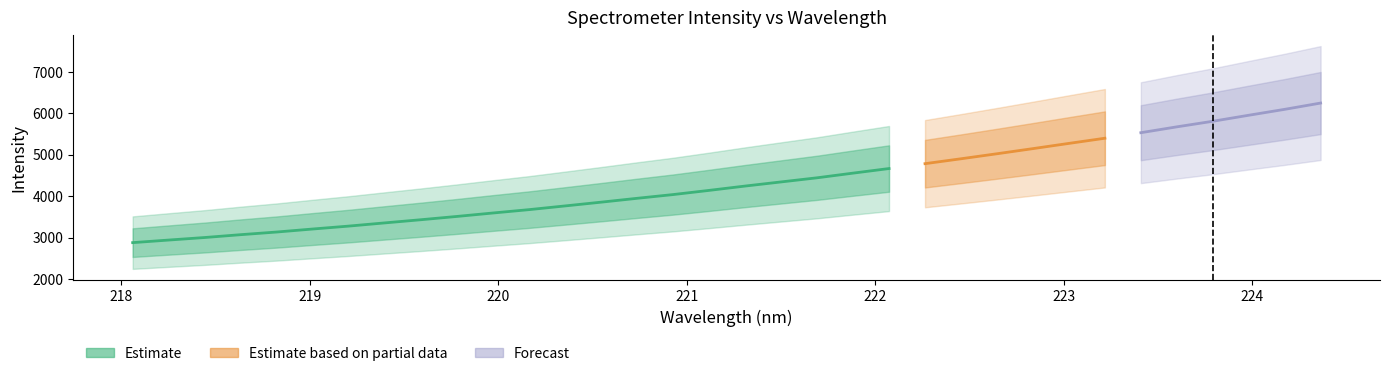

The value at 222.4538 is 7880.6. True or false?

False